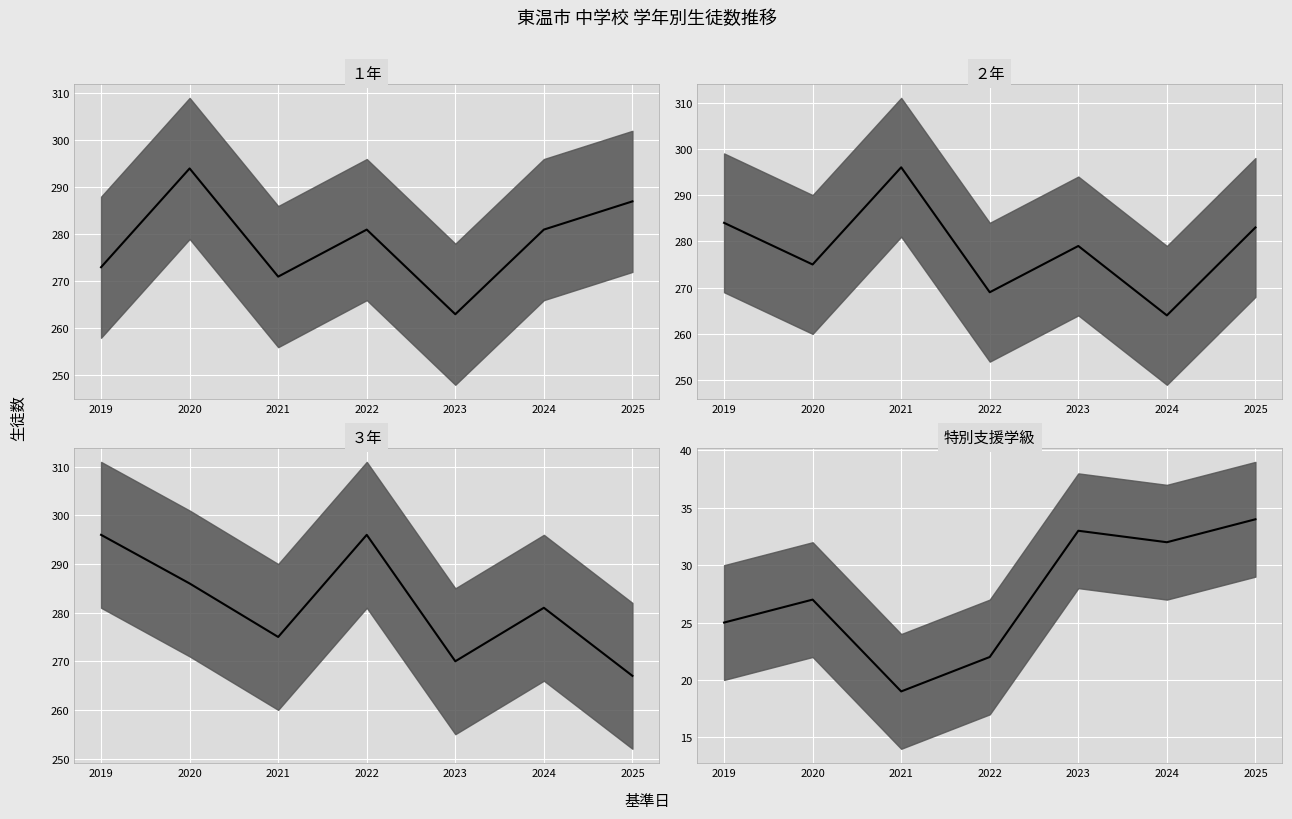

Between 2021 and 2020, which is larger?

2020